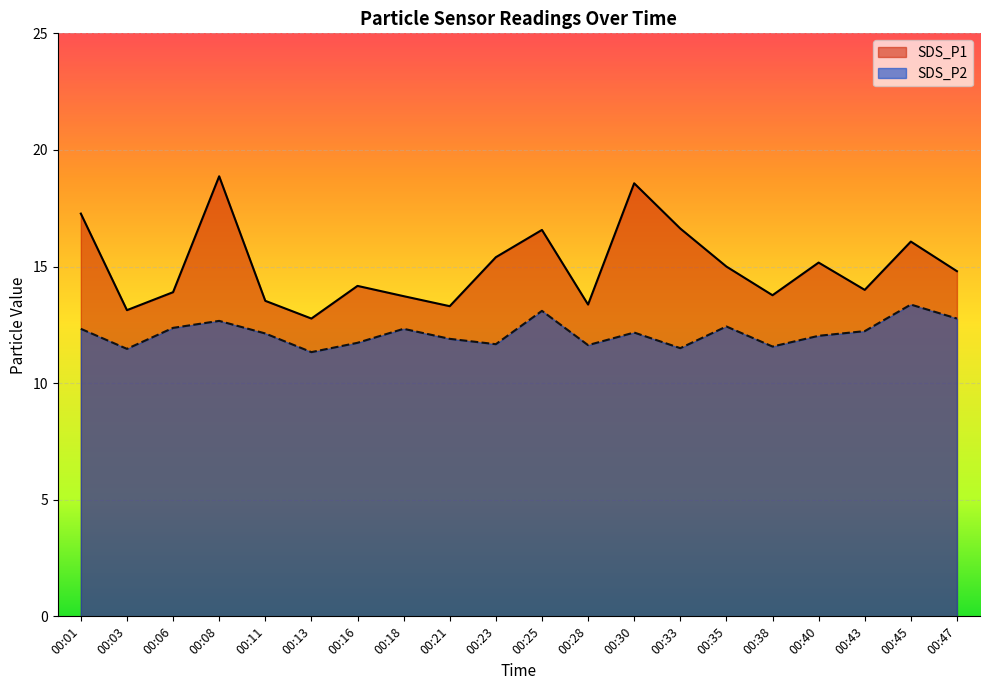

Reading left to right, transcribe all the data shown in this chart.

SDS_P1: 00:01=17.3	00:03=13.1	00:06=13.9	00:08=18.9	00:11=13.5	00:13=12.8	00:16=14.2	00:18=13.7	00:21=13.3	00:23=15.4	00:25=16.6	00:28=13.4	00:30=18.6	00:33=16.6	00:35=15.0	00:38=13.8	00:40=15.2	00:43=14.0	00:45=16.1	00:47=14.8
SDS_P2: 00:01=12.3	00:03=11.5	00:06=12.4	00:08=12.7	00:11=12.1	00:13=11.3	00:16=11.7	00:18=12.3	00:21=11.9	00:23=11.7	00:25=13.1	00:28=11.6	00:30=12.2	00:33=11.5	00:35=12.4	00:38=11.6	00:40=12.0	00:43=12.2	00:45=13.4	00:47=12.8